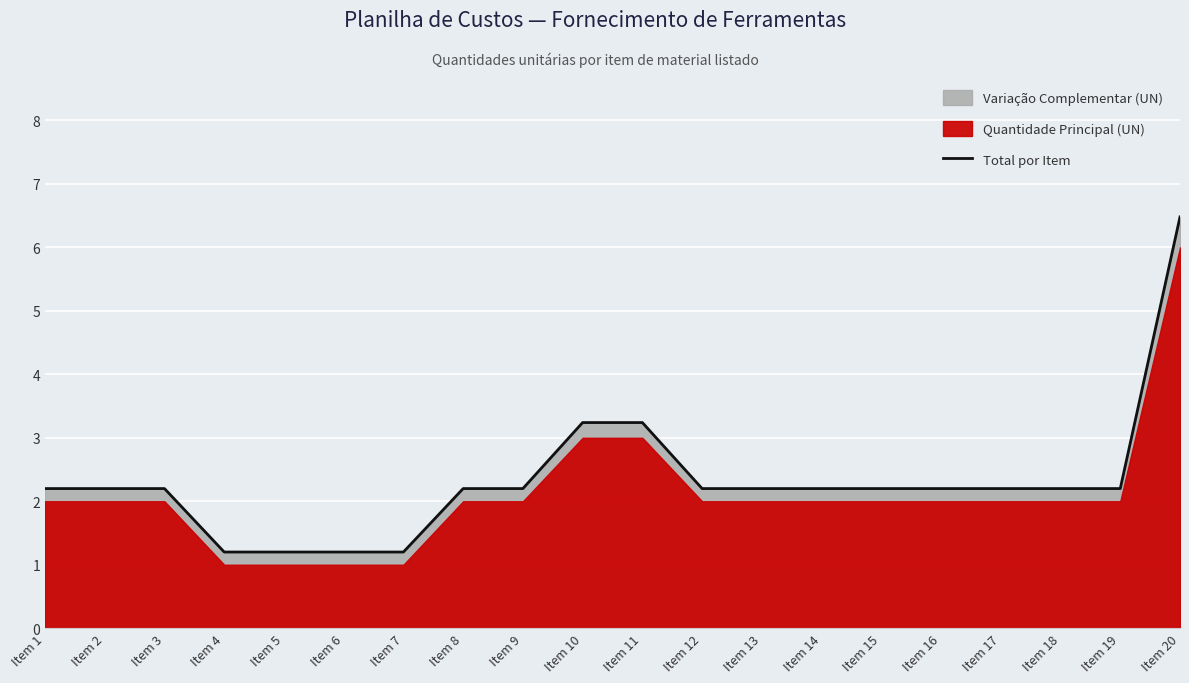

Rank the categories by value from highest to lowest.

Item 20, Item 10, Item 11, Item 1, Item 2, Item 3, Item 8, Item 9, Item 12, Item 13, Item 14, Item 15, Item 16, Item 17, Item 18, Item 19, Item 4, Item 5, Item 6, Item 7